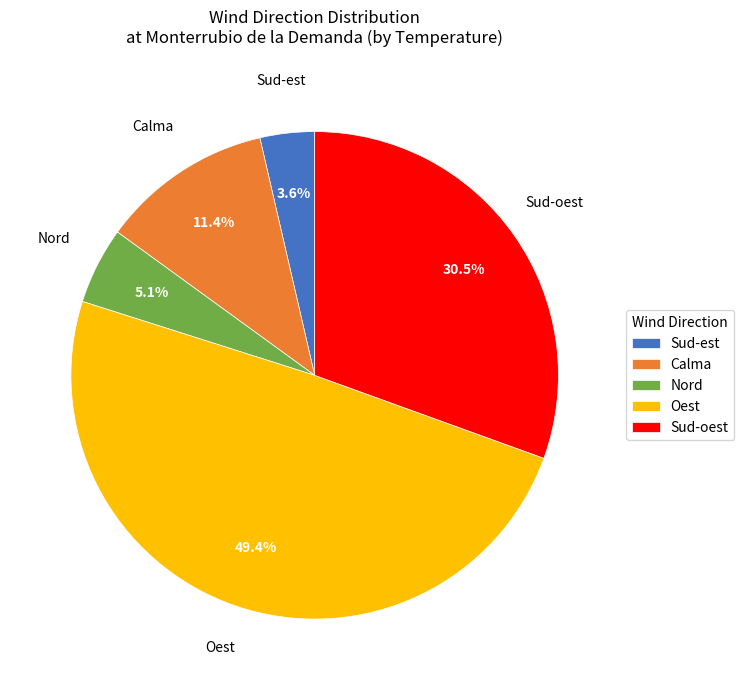

Which has a higher value, Calma or Nord?

Calma